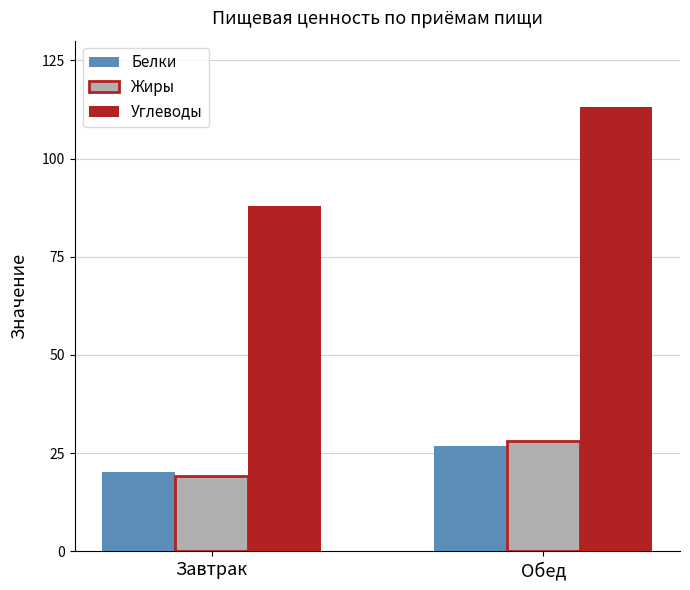

What is the difference between the highest and lowest values at Обед?

86.2